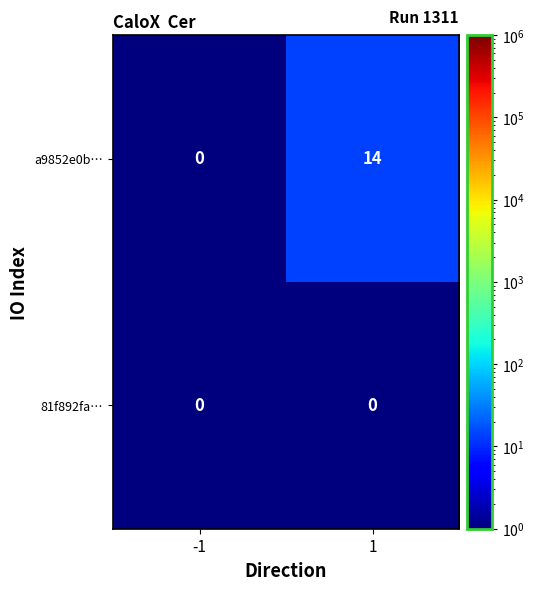

Reading left to right, list all the values displayed in this chart.

a9852e0b…: -1=0	1=14
81f892fa…: -1=0	1=0